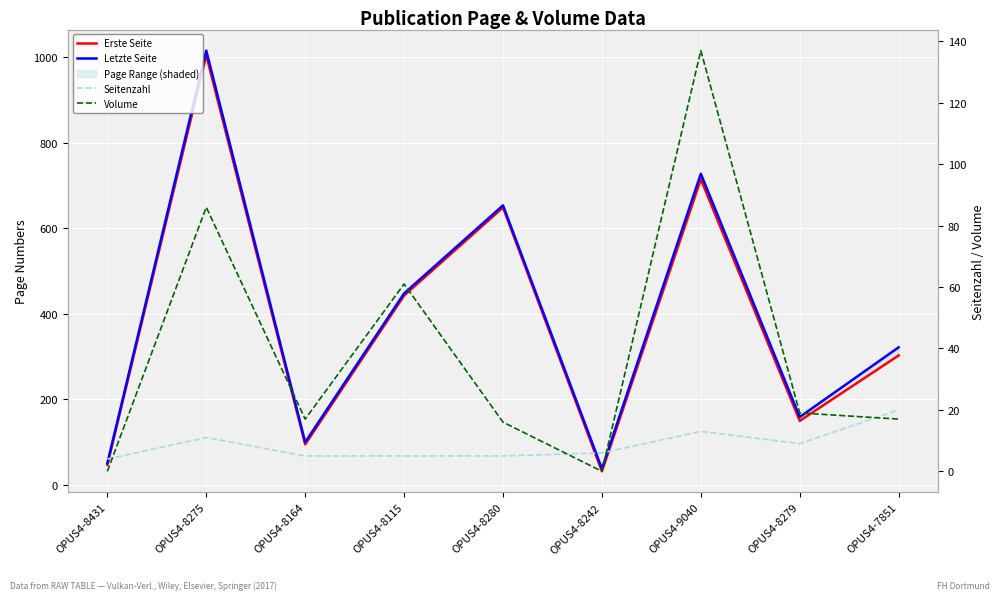

Reading left to right, what are all the values shown in this chart?

Erste Seite: 47	1005	95	443	649	32	715	150	303
Letzte Seite: 51	1016	100	448	654	38	728	159	322
Seitenzahl: 4	11	5	5	5	6	13	9	20
Volume: 0	86	17	61	16	0	137	19	17